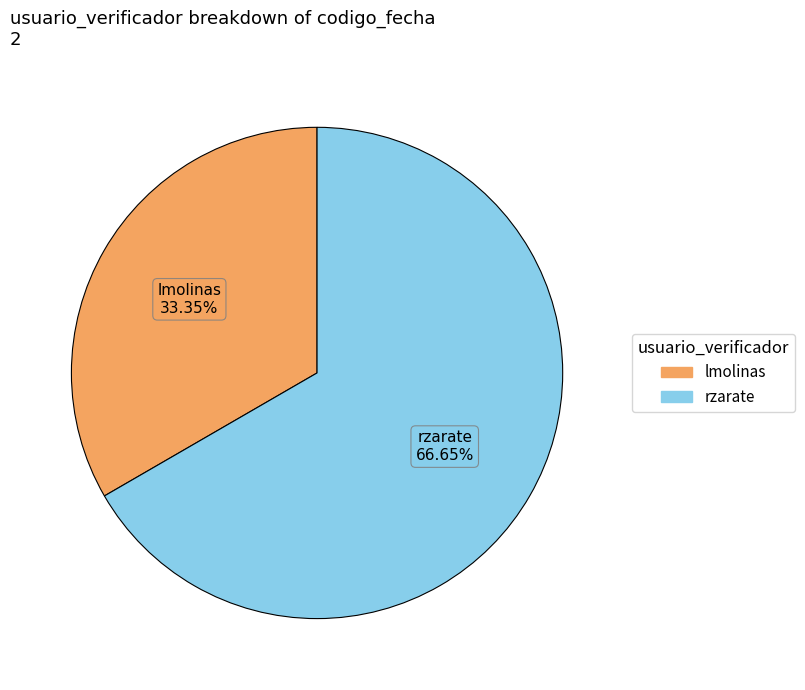

Is the sum of lmolinas and rzarate greater than half?

Yes